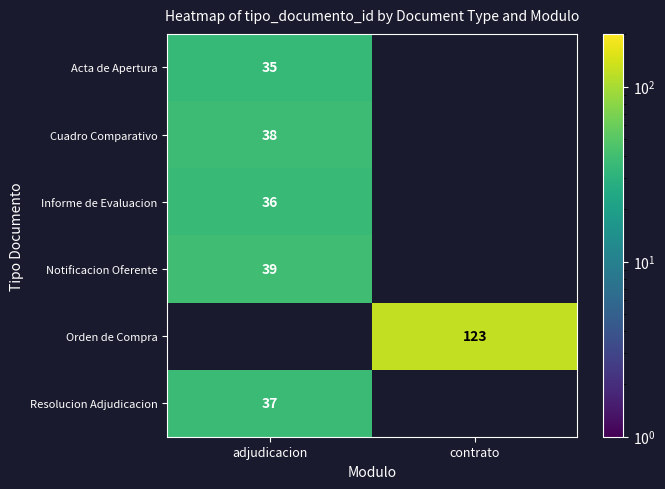

Is it true that Cuadro Comparativo equals 38 at adjudicacion?

True